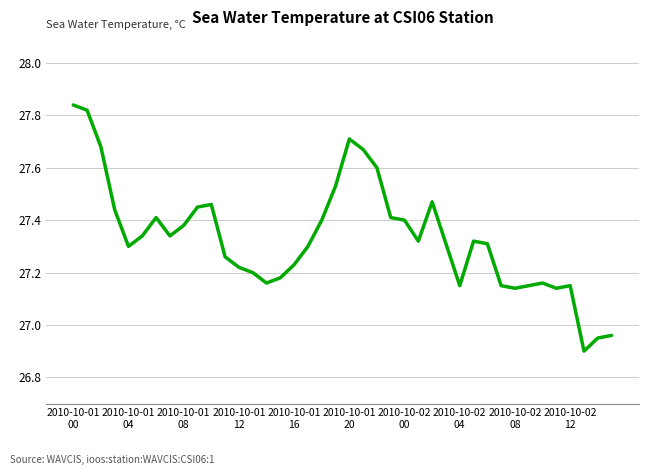

What is the difference between the maximum and minimum values?

0.9